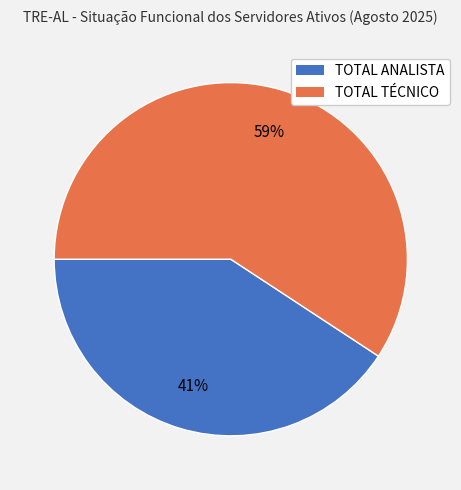

Which slice is the largest?

TOTAL TÉCNICO